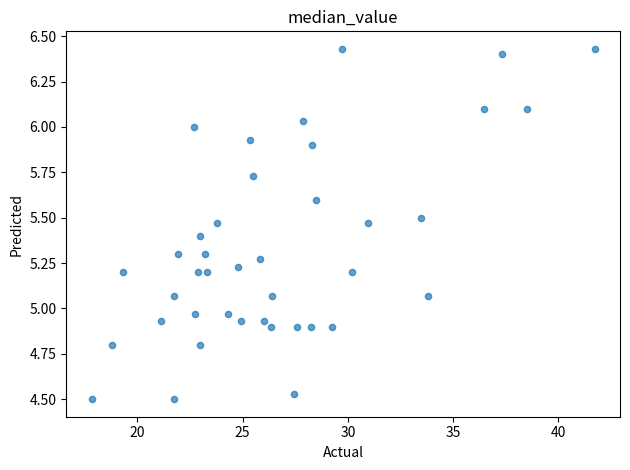

What is the range of X values (max minus min)?

23.9